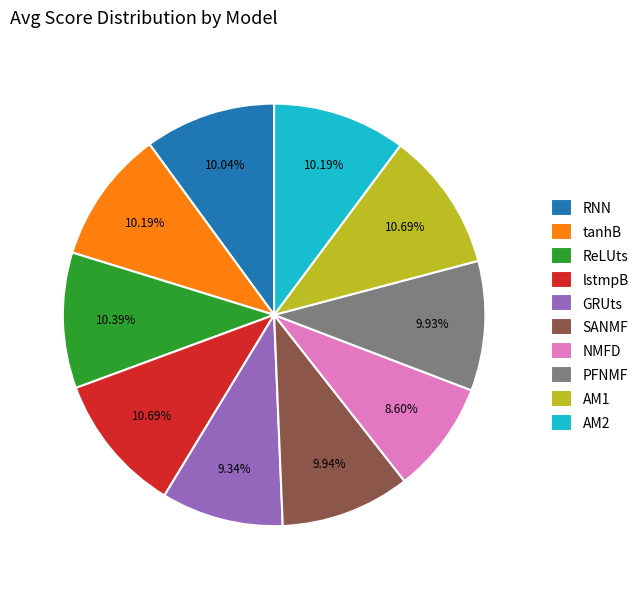

Is GRUts the majority of the pie?

No